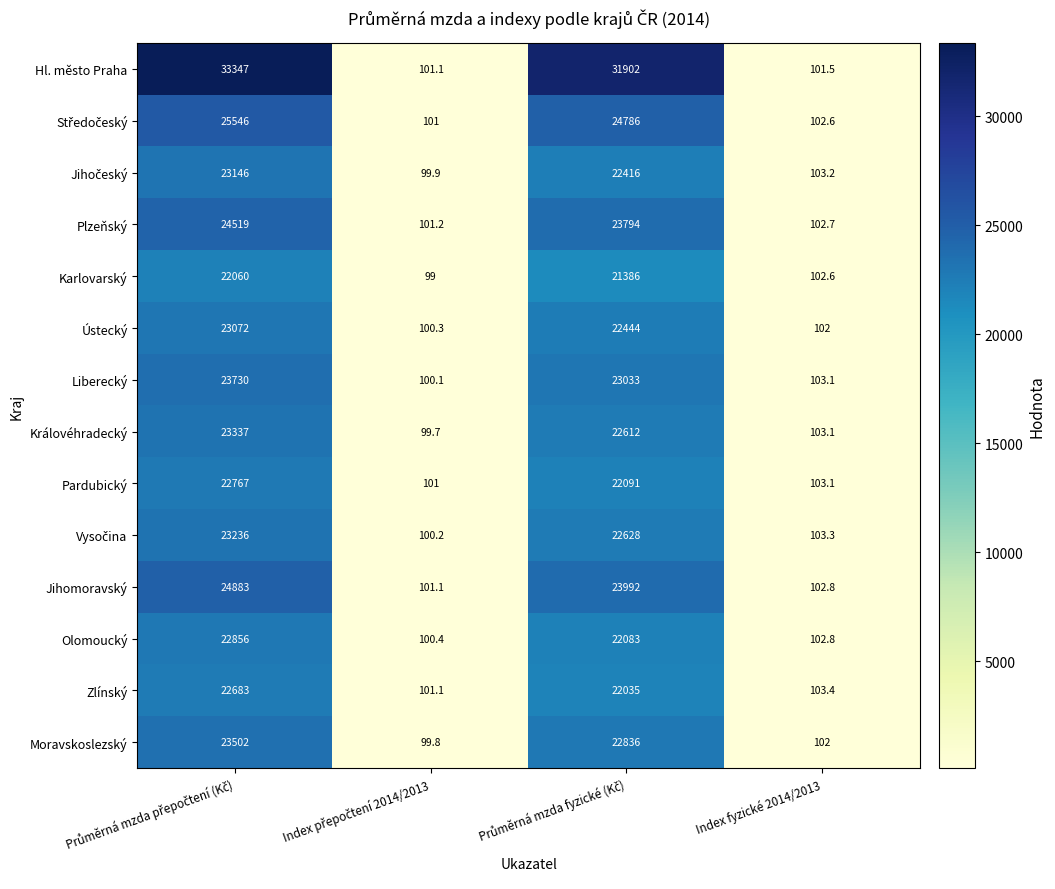

Which series has the largest range (max minus min)?

Hl. město Praha